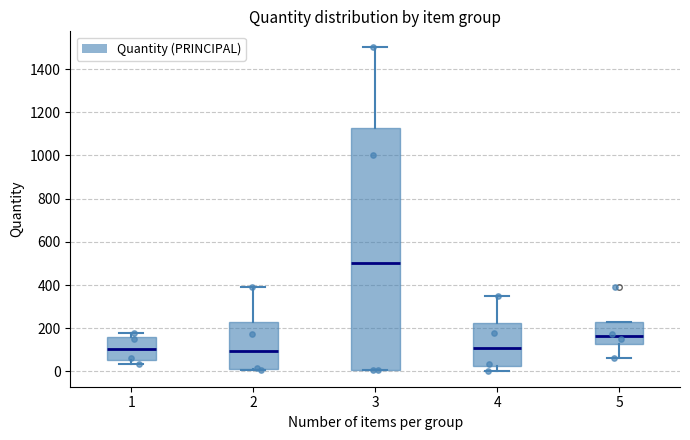

Reading left to right, transcribe this box plot: for each box, give where its median line is, the range the box spans, and where its two whiskers end, as read against the y-axis. The values are not printed on the chart, so give them approximately, as read against the axis.

1: median 100, box 60 to 160, whiskers 40 to 180
2: median 100, box 20 to 220, whiskers 0 to 400
3: median 500, box 0 to 1120, whiskers 0 to 1500
4: median 100, box 20 to 220, whiskers 0 to 360
5: median 160, box 120 to 220, whiskers 60 to 220